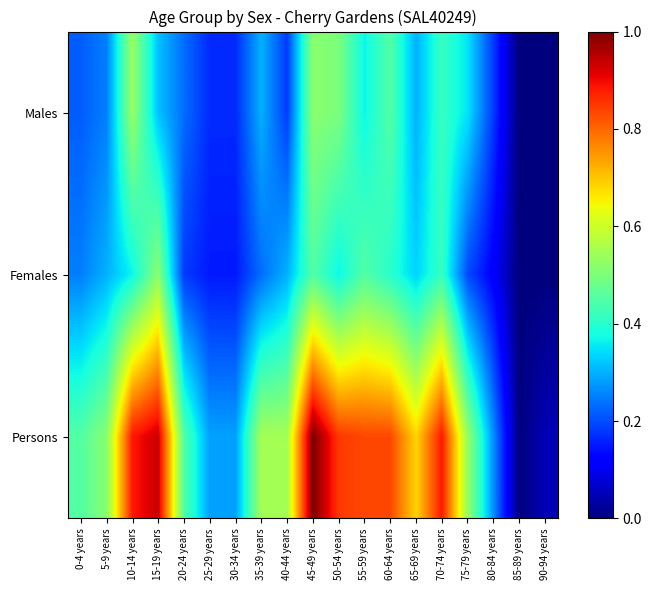

Reading left to right, what are all the values shown in this chart?

Males: 0-4 years=0.2	5-9 years=0.2	10-14 years=0.5	15-19 years=0.3	20-24 years=0.2	25-29 years=0.2	30-34 years=0.2	35-39 years=0.3	40-44 years=0.2	45-49 years=0.5	50-54 years=0.5	55-59 years=0.4	60-64 years=0.5	65-69 years=0.3	70-74 years=0.4	75-79 years=0.3	80-84 years=0.2	85-89 years=0.0	90-94 years=0.0
Females: 0-4 years=0.2	5-9 years=0.3	10-14 years=0.4	15-19 years=0.5	20-24 years=0.2	25-29 years=0.1	30-34 years=0.1	35-39 years=0.2	40-44 years=0.3	45-49 years=0.5	50-54 years=0.4	55-59 years=0.5	60-64 years=0.4	65-69 years=0.3	70-74 years=0.4	75-79 years=0.2	80-84 years=0.1	85-89 years=0.0	90-94 years=0.0
Persons: 0-4 years=0.5	5-9 years=0.5	10-14 years=0.9	15-19 years=0.9	20-24 years=0.5	25-29 years=0.3	30-34 years=0.3	35-39 years=0.6	40-44 years=0.6	45-49 years=1.0	50-54 years=0.8	55-59 years=0.8	60-64 years=0.8	65-69 years=0.7	70-74 years=0.9	75-79 years=0.5	80-84 years=0.3	85-89 years=0.0	90-94 years=0.1